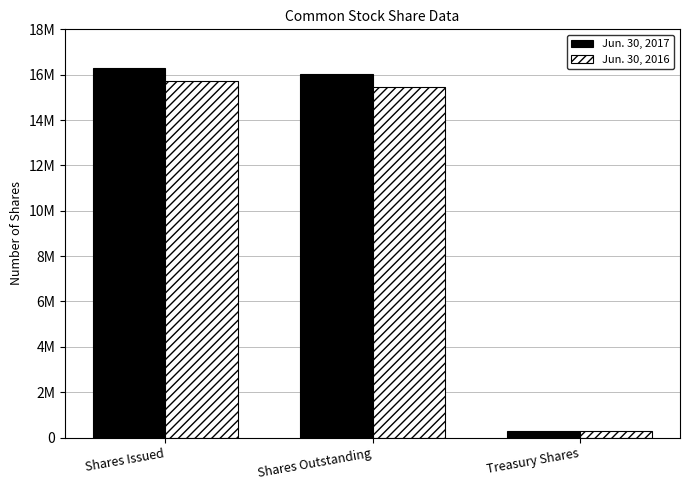

What are all the series names shown in the legend?

Jun. 30, 2017, Jun. 30, 2016